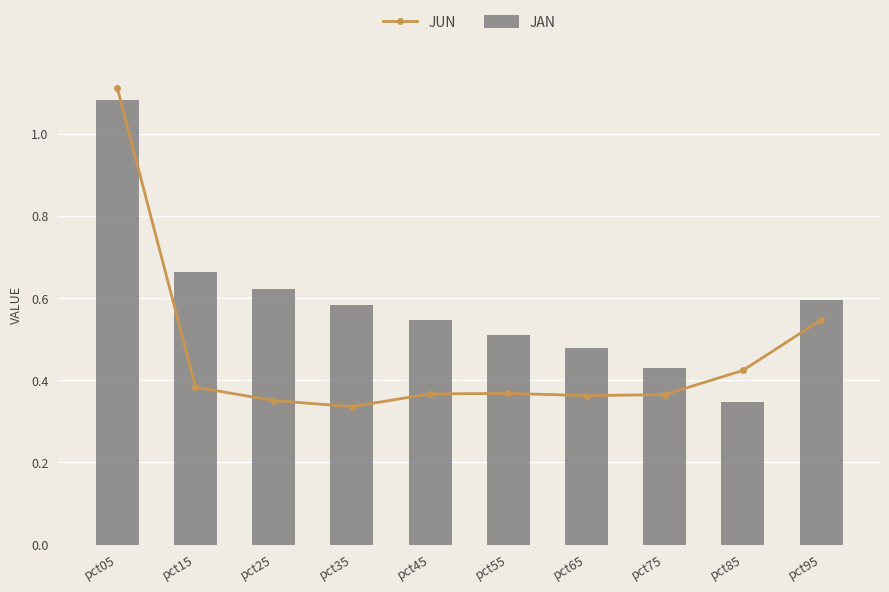

The Jan series shows 0.5 at pct65. True or false?

True